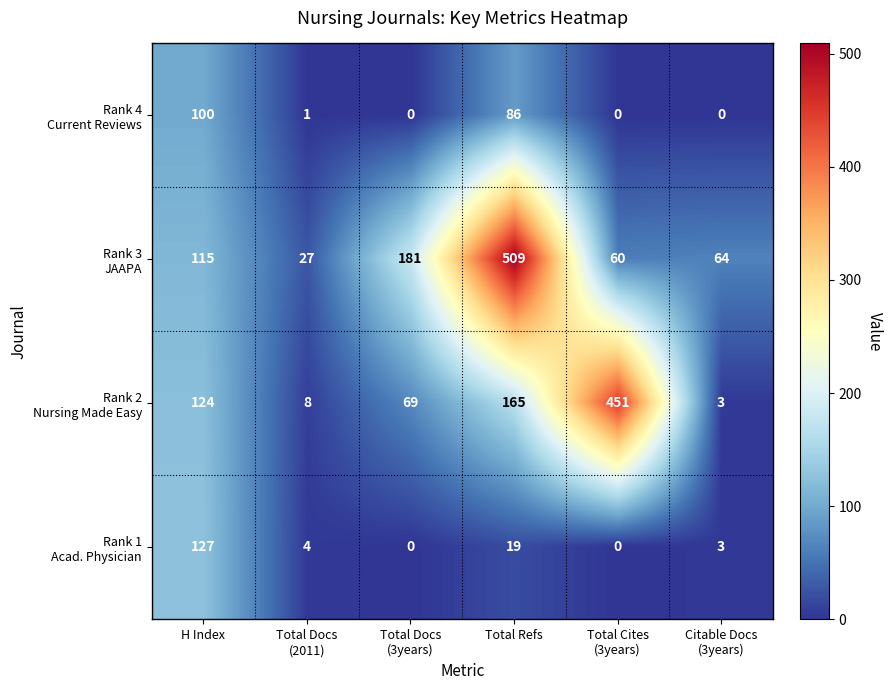

Which category has the highest value across all series?

Total Refs